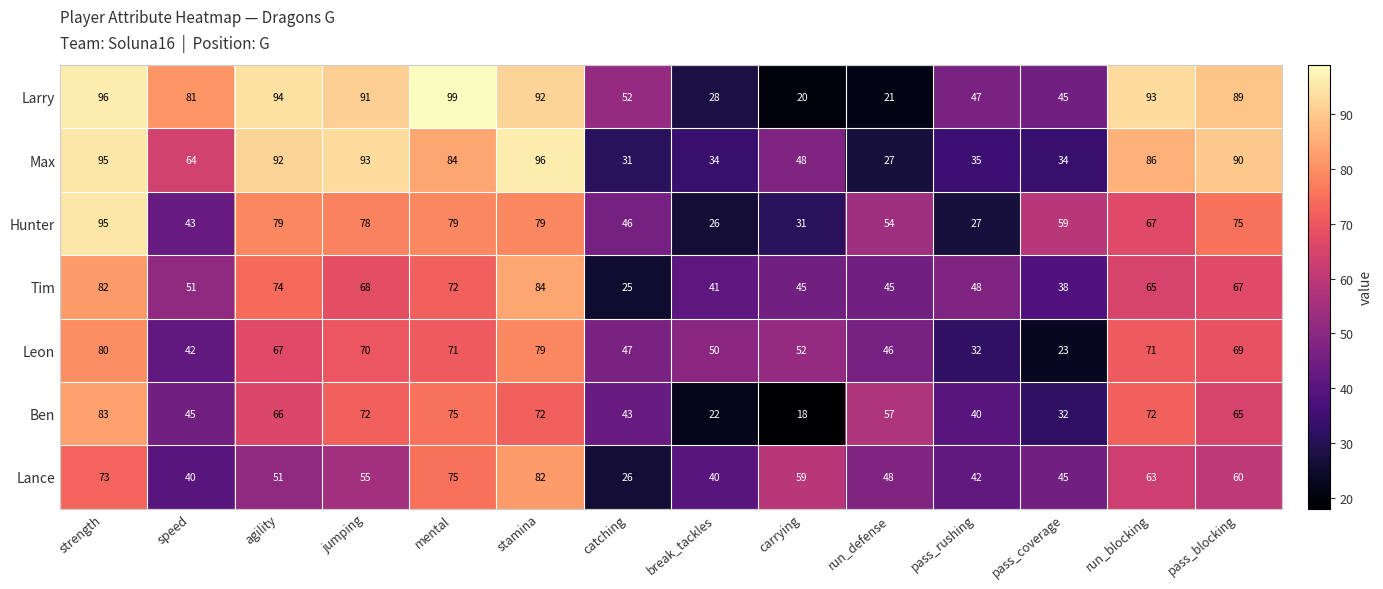

At which label does Tim first exceed 65?

strength